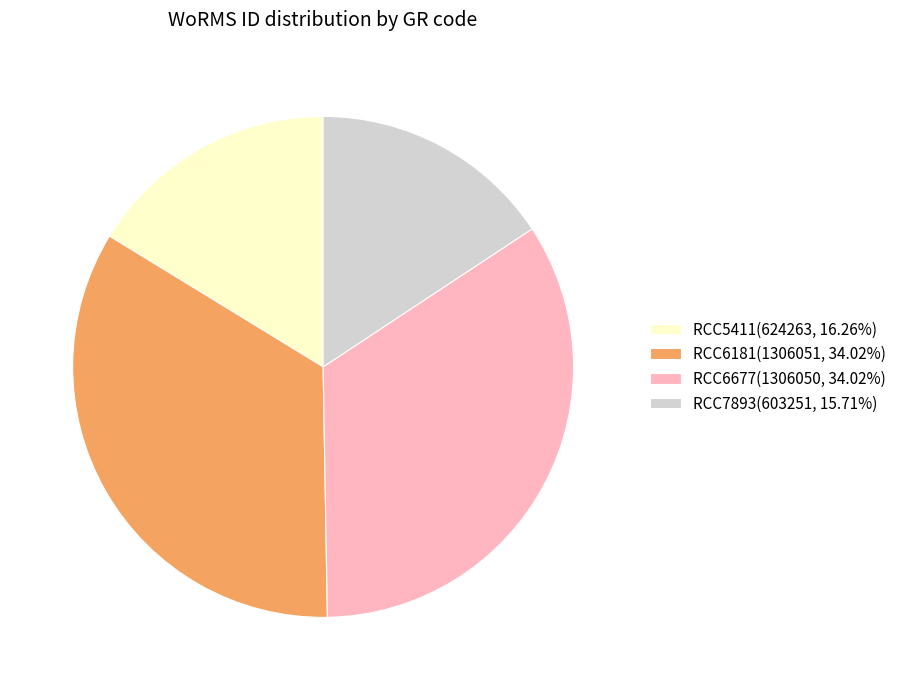

Does RCC5411(624263, 16.26%) account for over 50% of the chart?

No